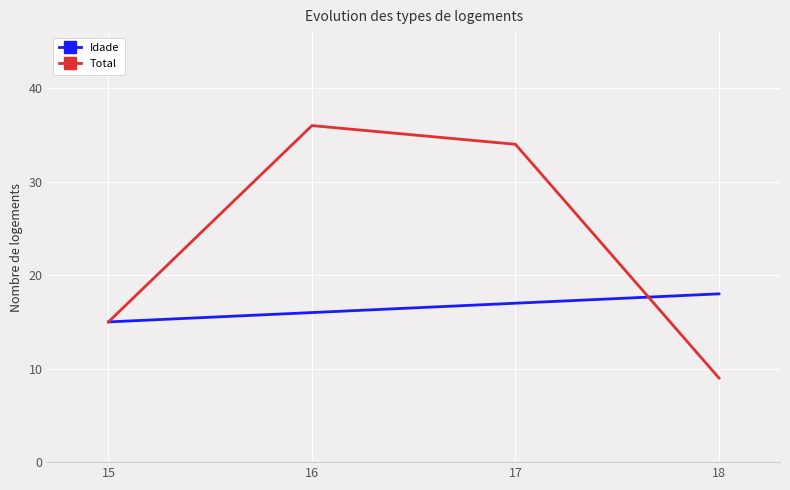

At which label is Total closest to 22?

15